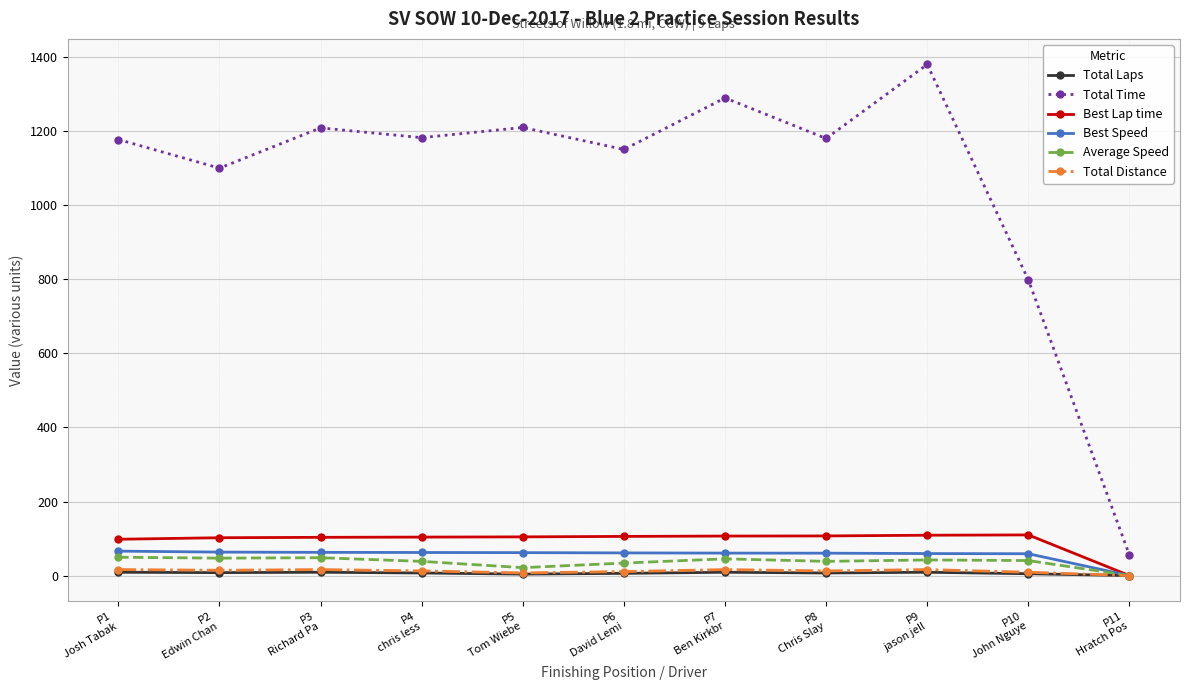

How many categories are shown in the chart?

11